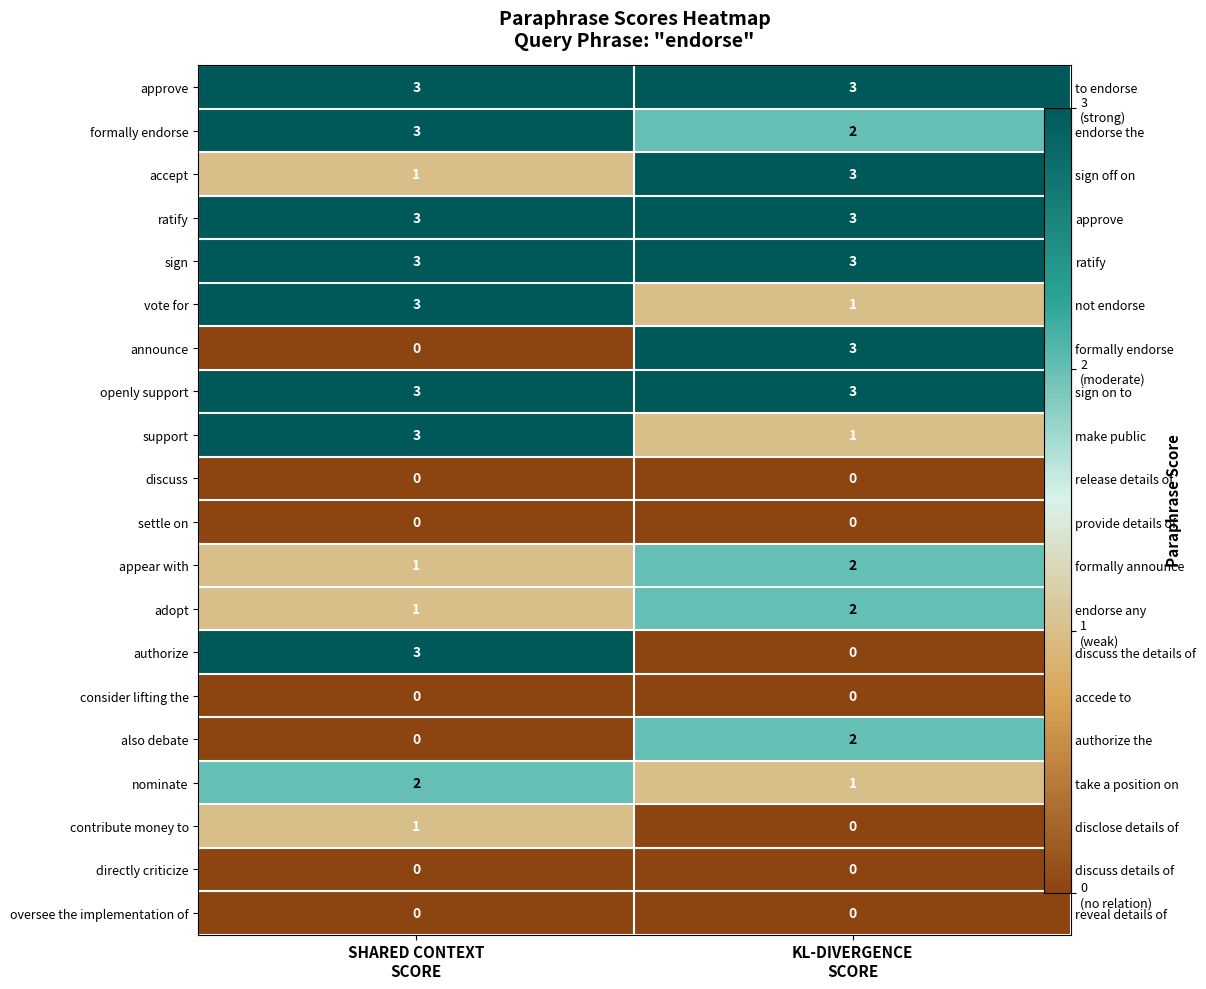

Which has a higher value, SHARED CONTEXT
SCORE or KL-DIVERGENCE
SCORE?

SHARED CONTEXT
SCORE